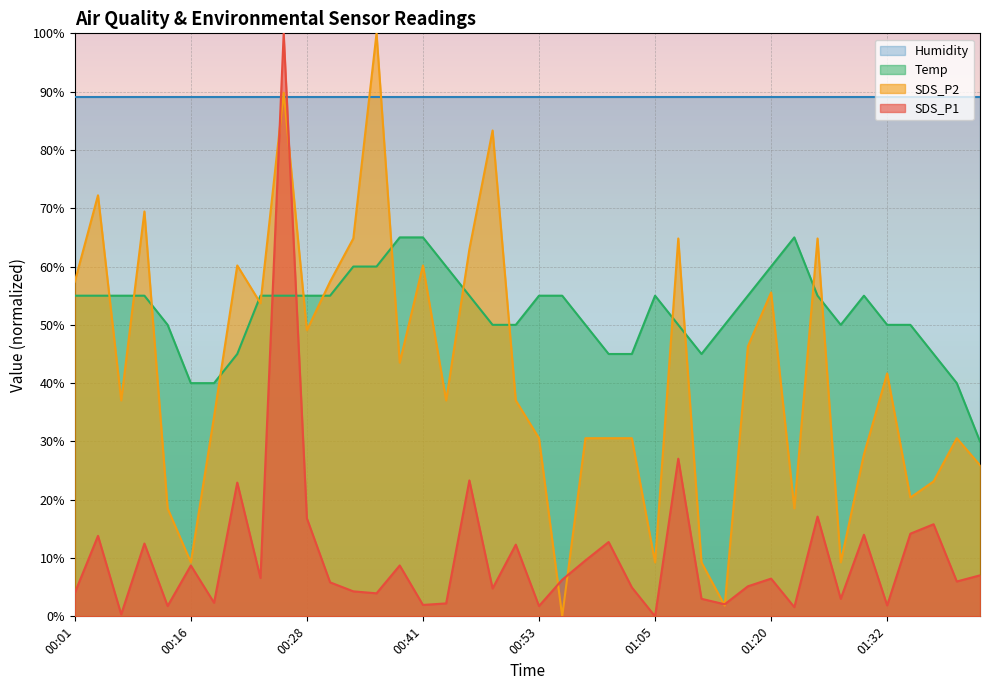

What is the sum of the Temp values at 01:40 and 01:35?

90.0